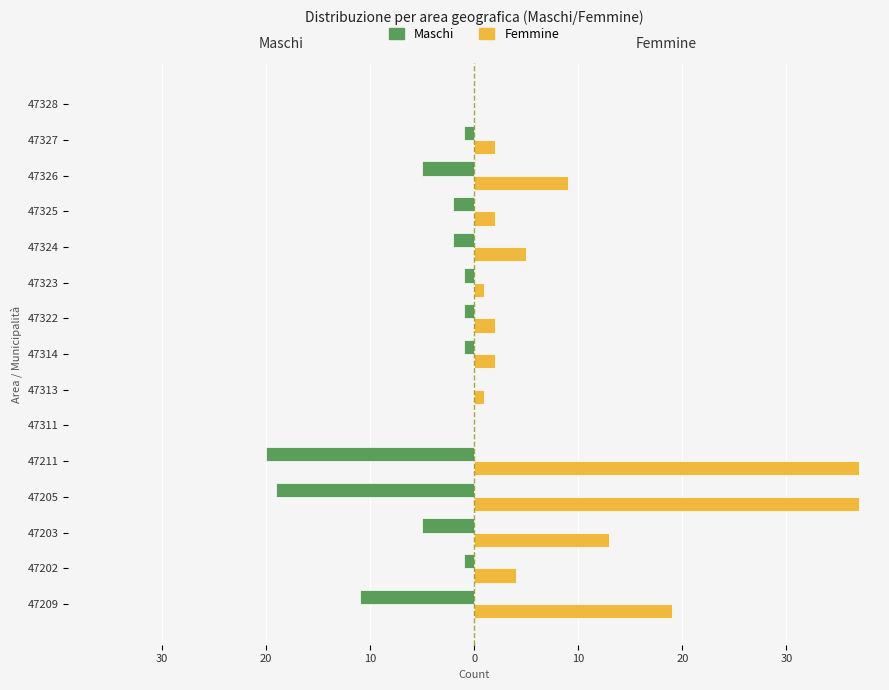

What is the value of the Maschi bar at the 2nd from the left?

-1